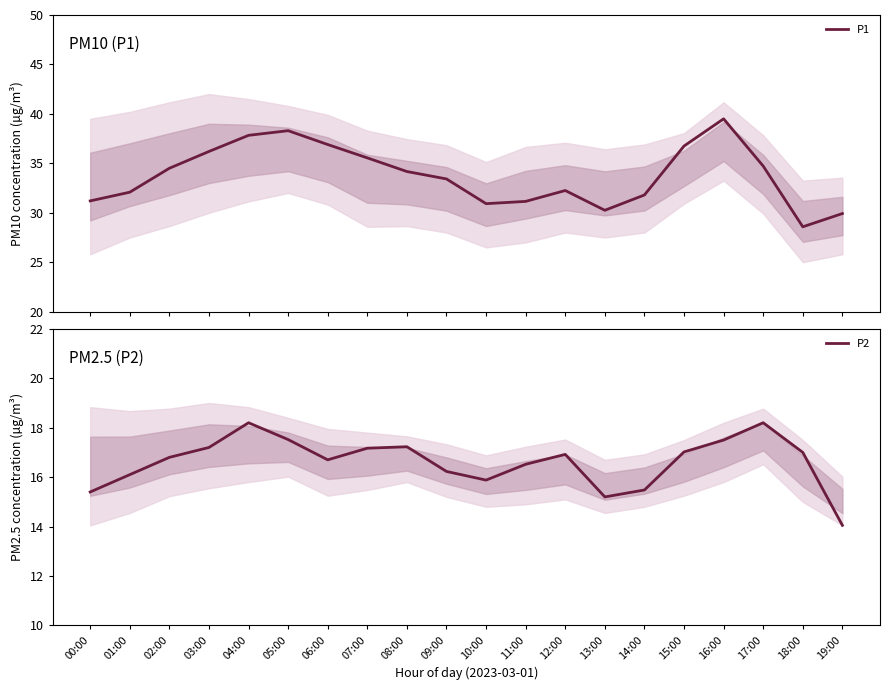

How many values in the P2 series exceed 16?

15